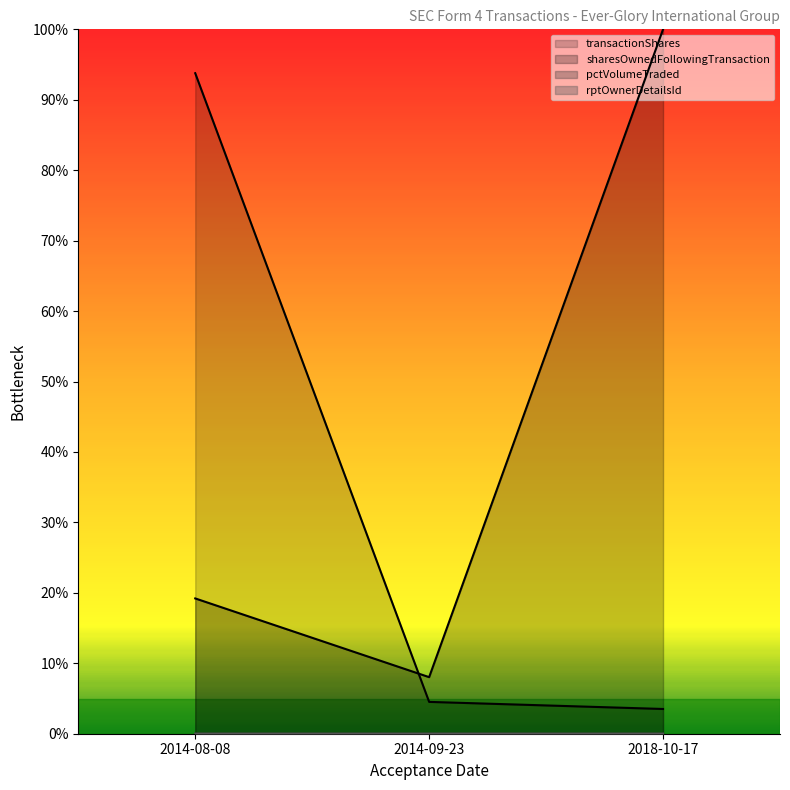

List the series in order of their peak value, lowest first.

rptOwnerDetailsId, pctVolumeTraded, transactionShares, sharesOwnedFollowingTransaction